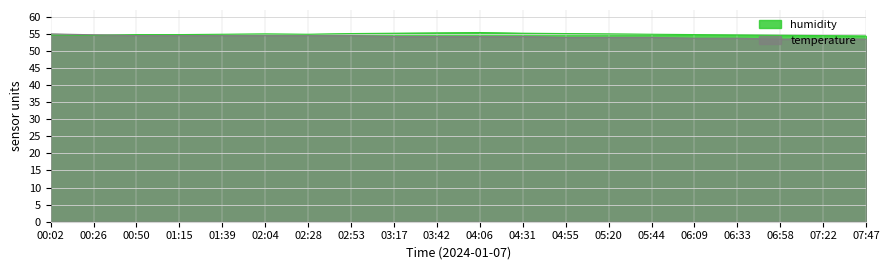

List the series in order of their overall mean, highest first.

humidity, temperature